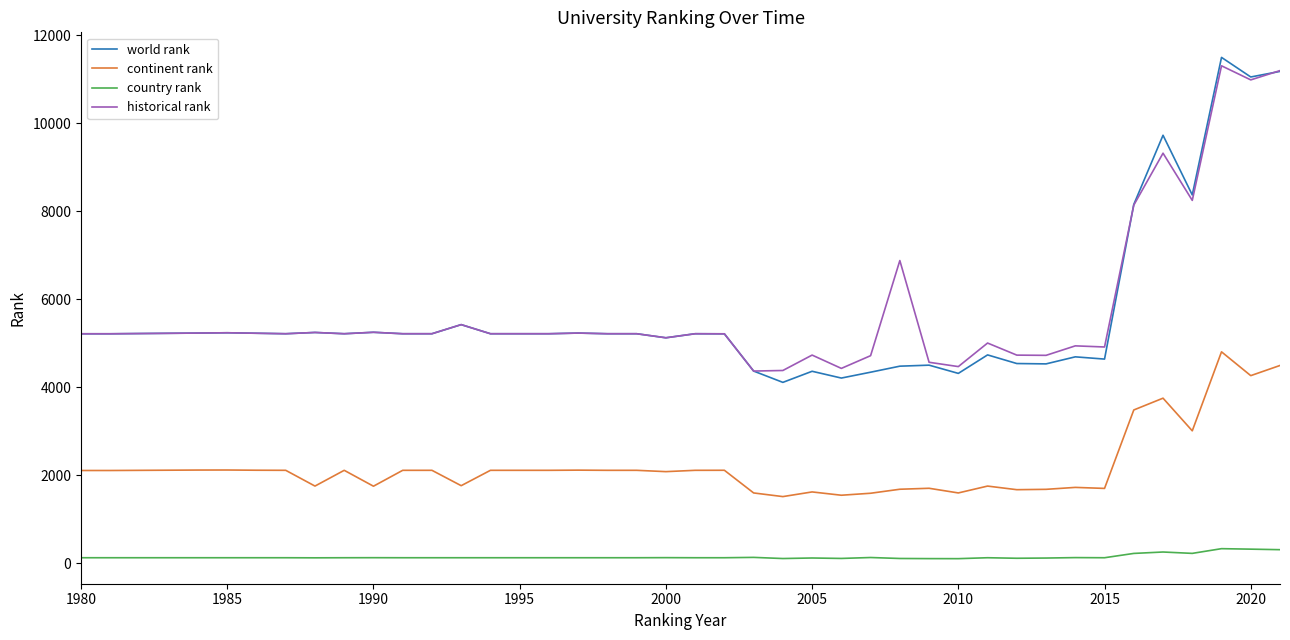

True or false: historical rank and country rank cross at least once.

False